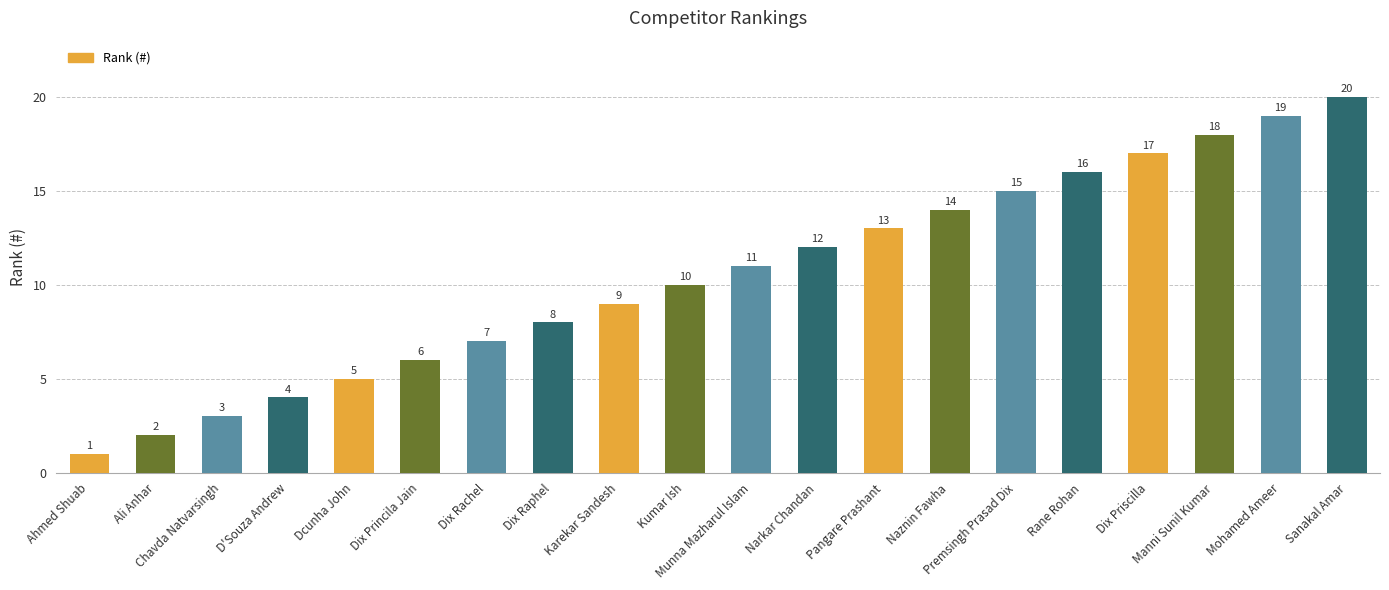

Reading left to right, list all the values displayed in this chart.

1	2	3	4	5	6	7	8	9	10	11	12	13	14	15	16	17	18	19	20